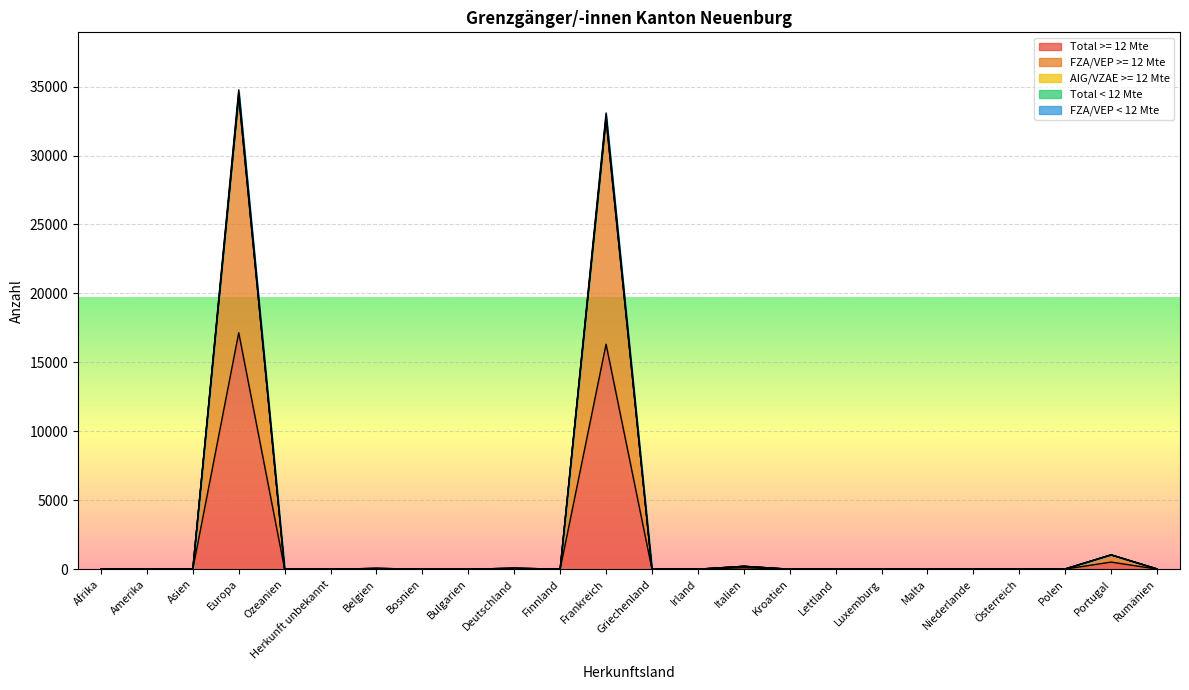

What is the sum of all Total >= 12 Mte values?

34211